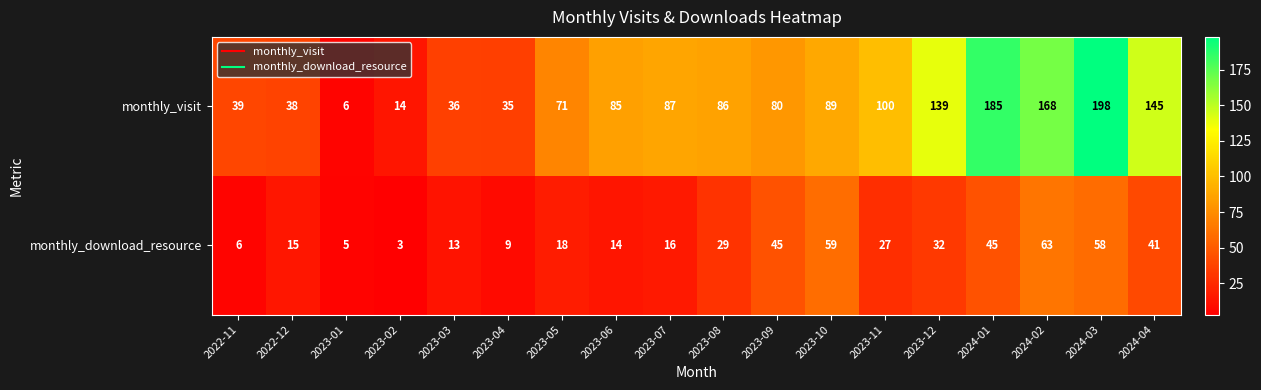

At 2024-01, list the series in order from largest to smallest.

monthly_visit, monthly_download_resource